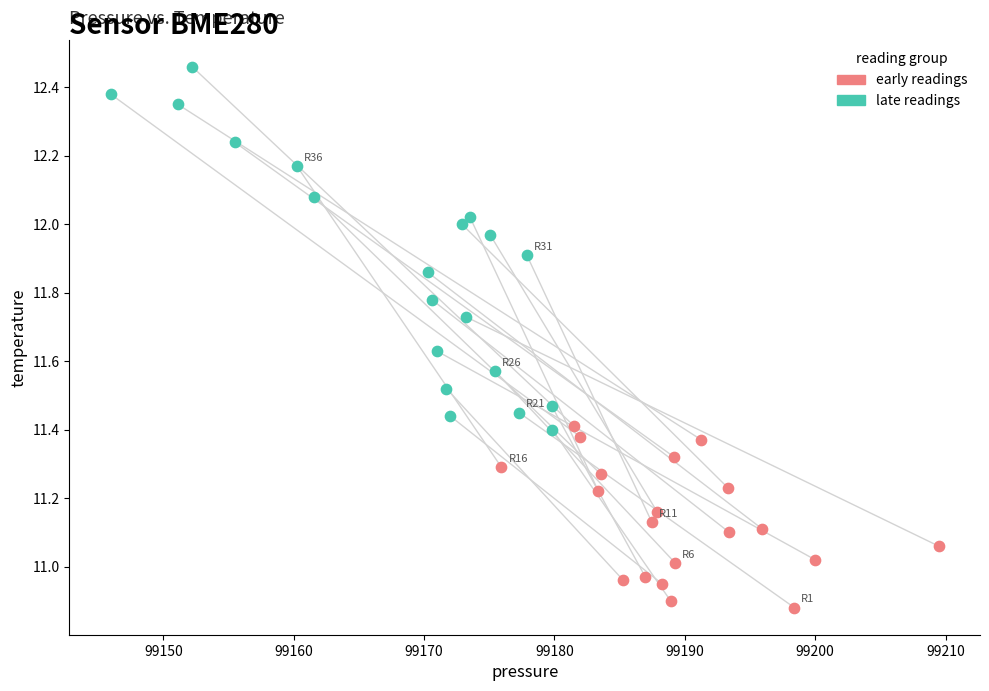

Which series contains the highest Y value?

late readings